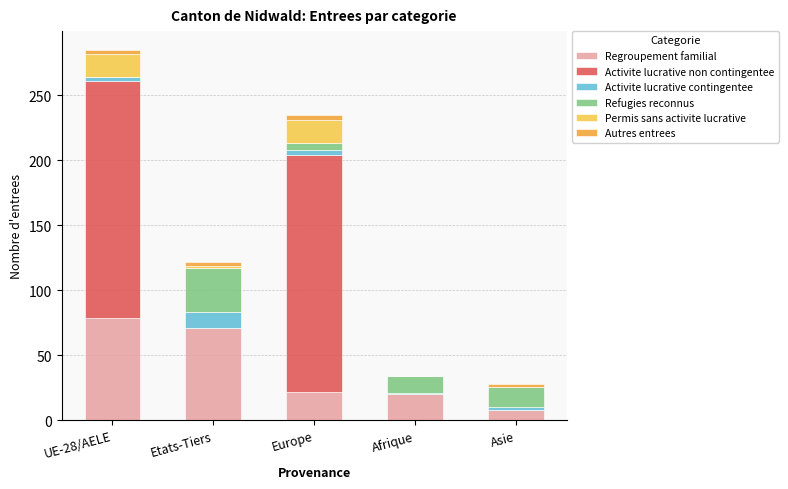

Which category has the highest value in the Regroupement familial series?

UE-28/AELE